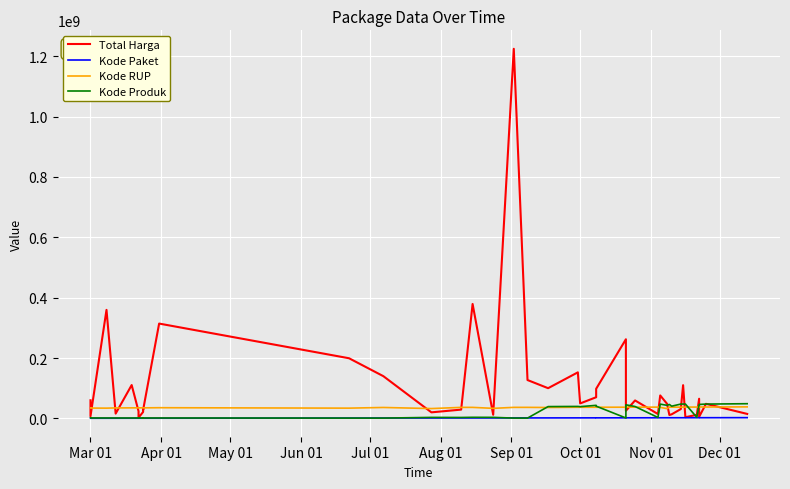

Where is the first local minimum for Kode Produk?

Jul 01